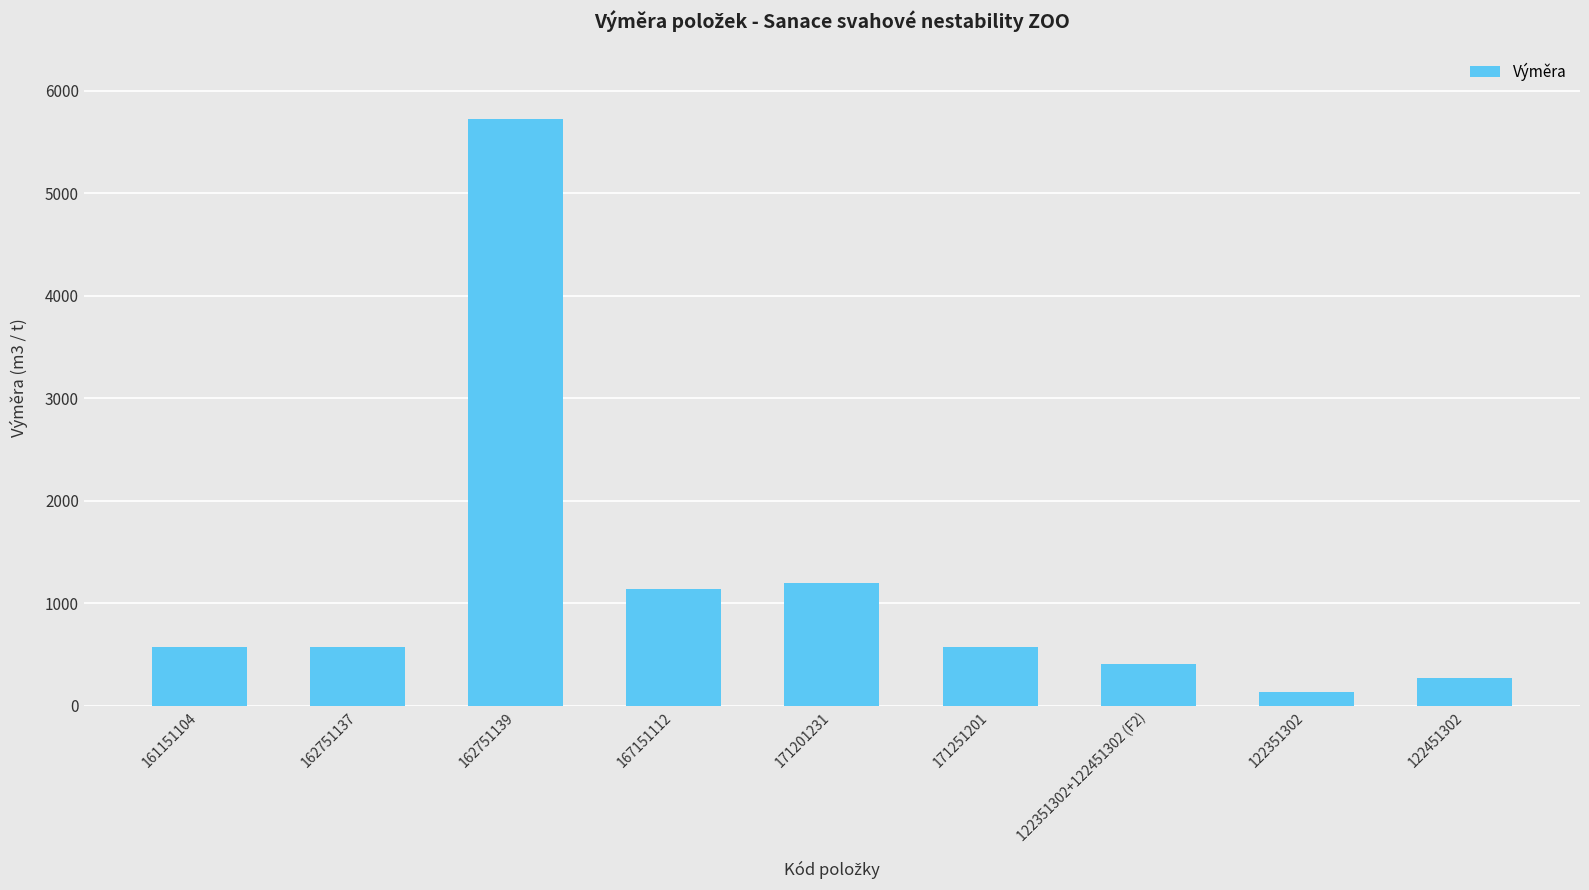

How many bars are there in total?

9